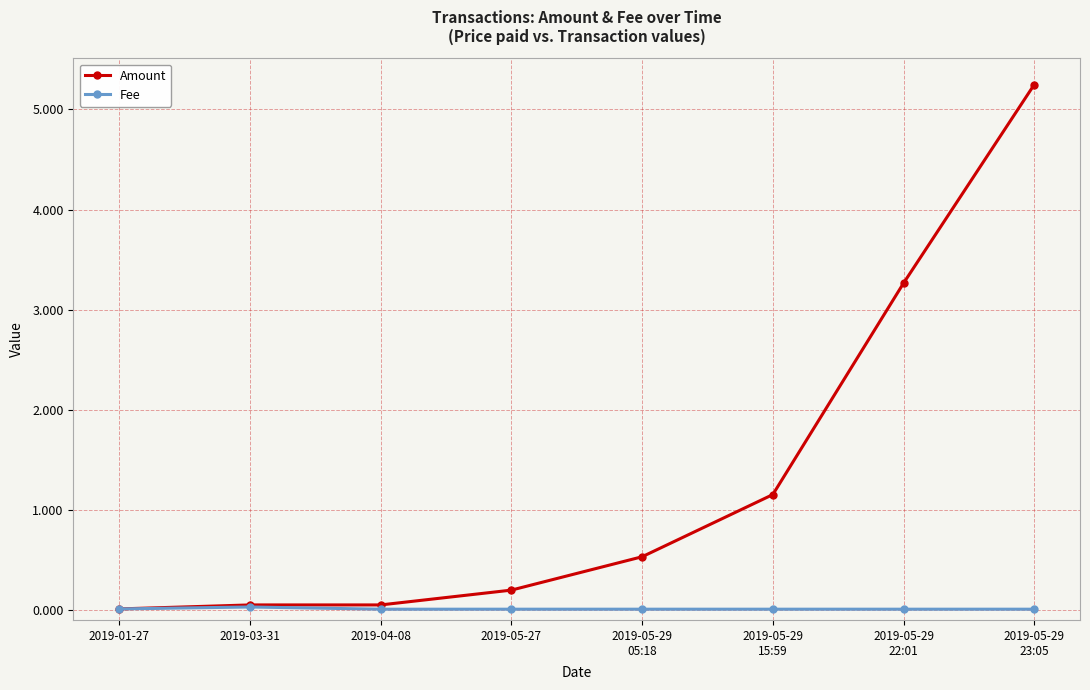

At how many categories does at least one series exceed 1?

3